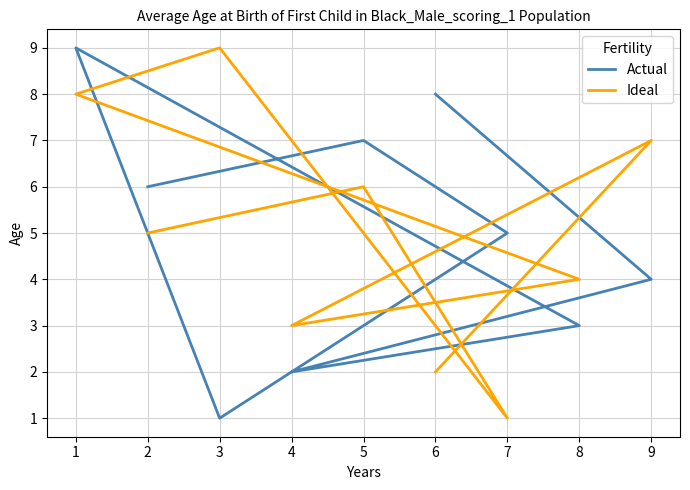

True or false: Actual and Ideal intersect in this chart.

True